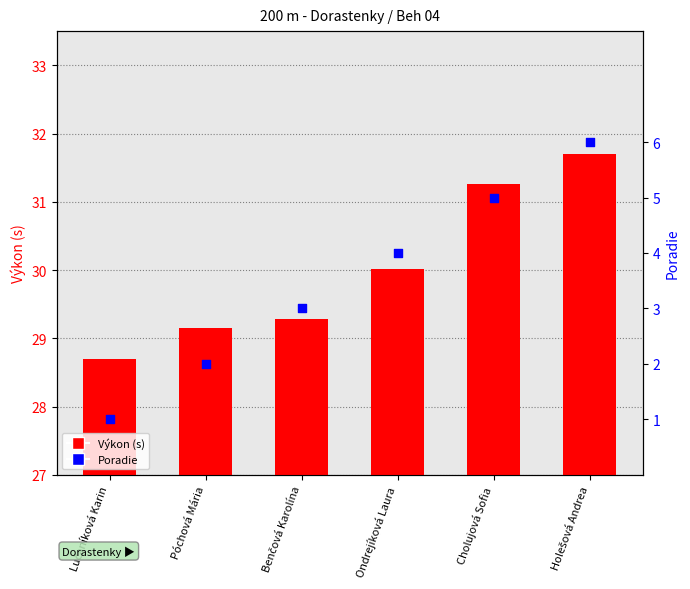

Which series has the largest Y range (max minus min)?

Poradie